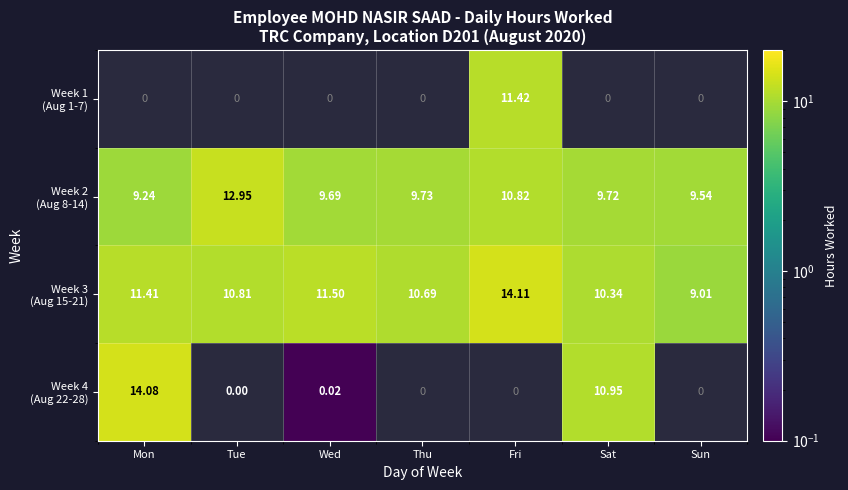

The Week 2 (Aug 8-14) series shows 9.7 at Sat. True or false?

True